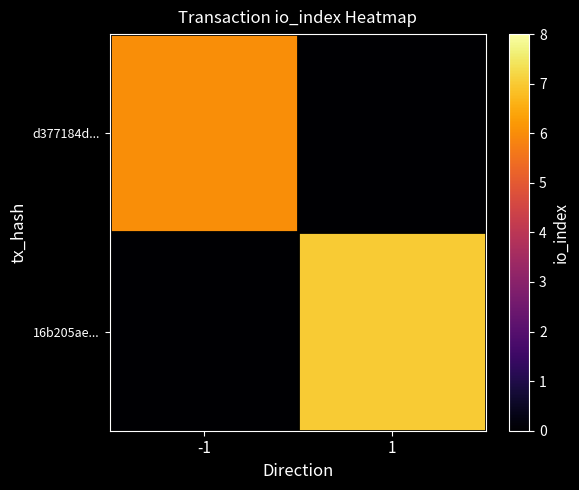

Which series changed the most between -1 and 1?

16b205ae...